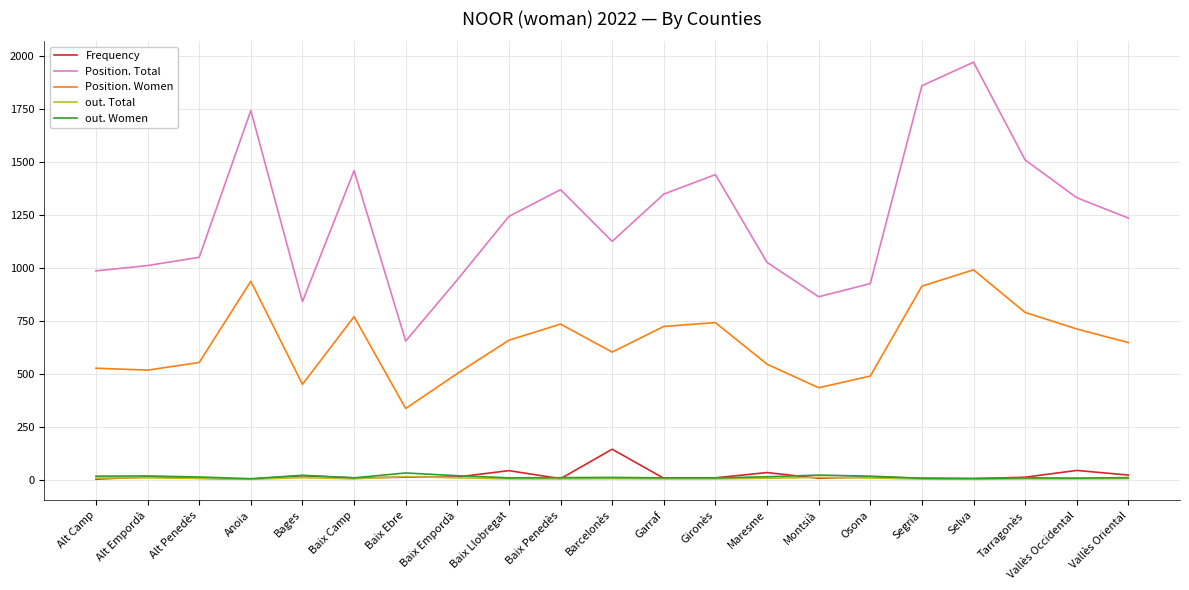

Which series has the largest range (max minus min)?

Position. Total